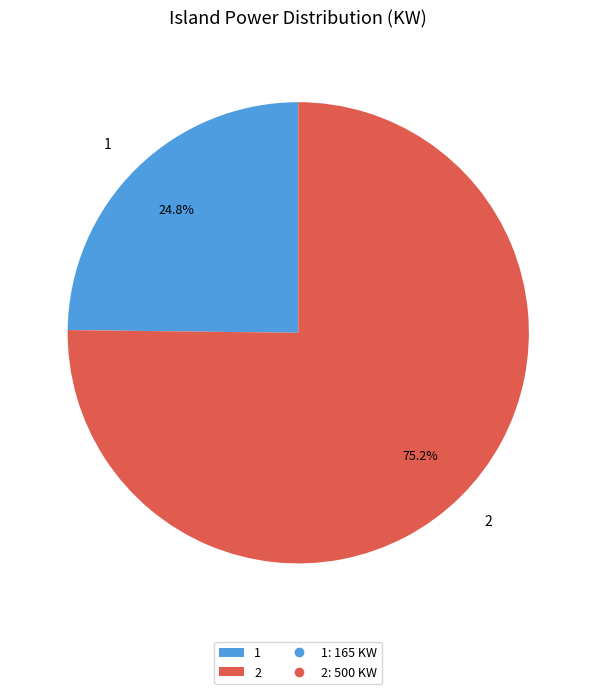

Which category has the biggest portion of the pie?

2